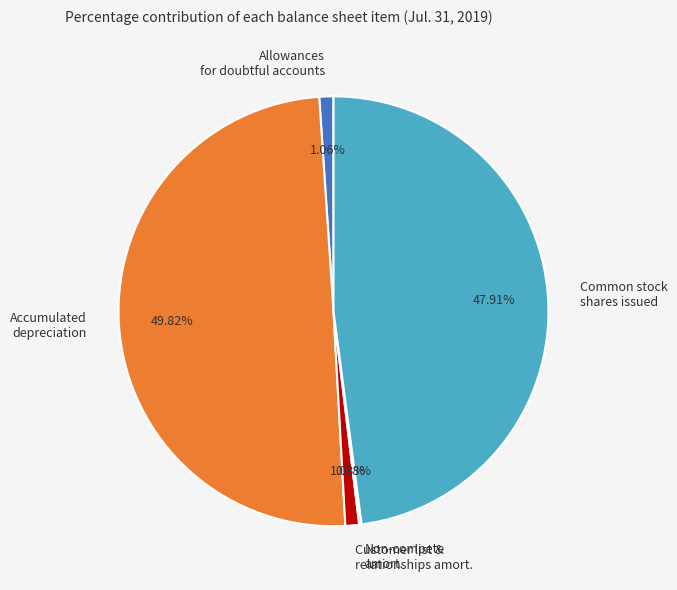

Is the sum of Allowances for doubtful accounts and Customer list & relationships amort. greater than half?

No